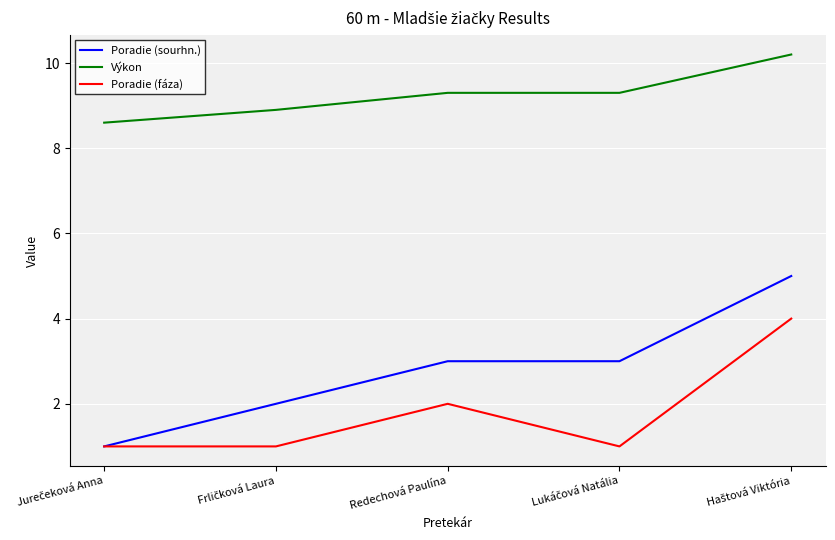

True or false: Výkon and Poradie (fáza) intersect in this chart.

False